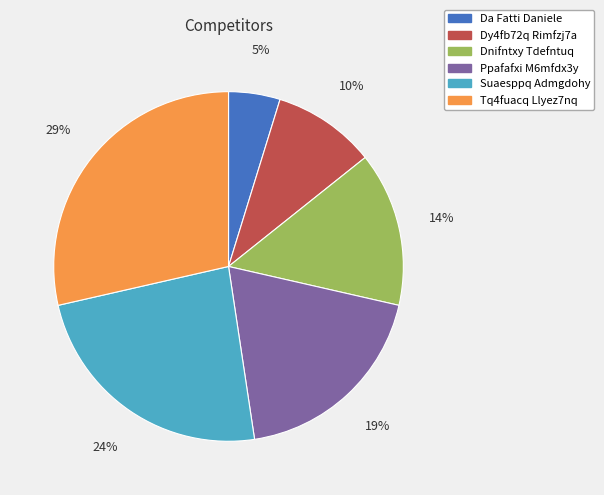

To the nearest percent, what is the combined percentage of Ppafafxi M6mfdx3y and Da Fatti Daniele?

24%